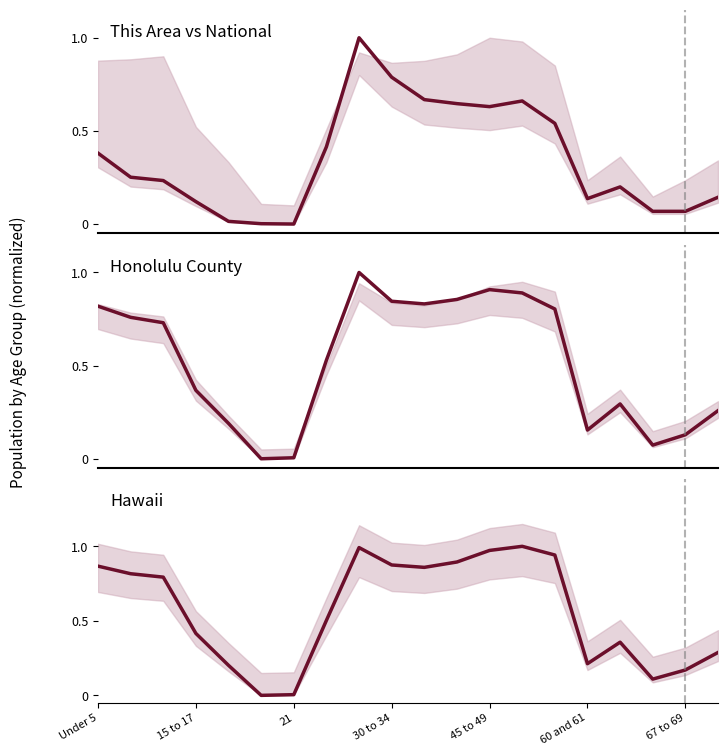

At how many categories does at least one series exceed 0?

20